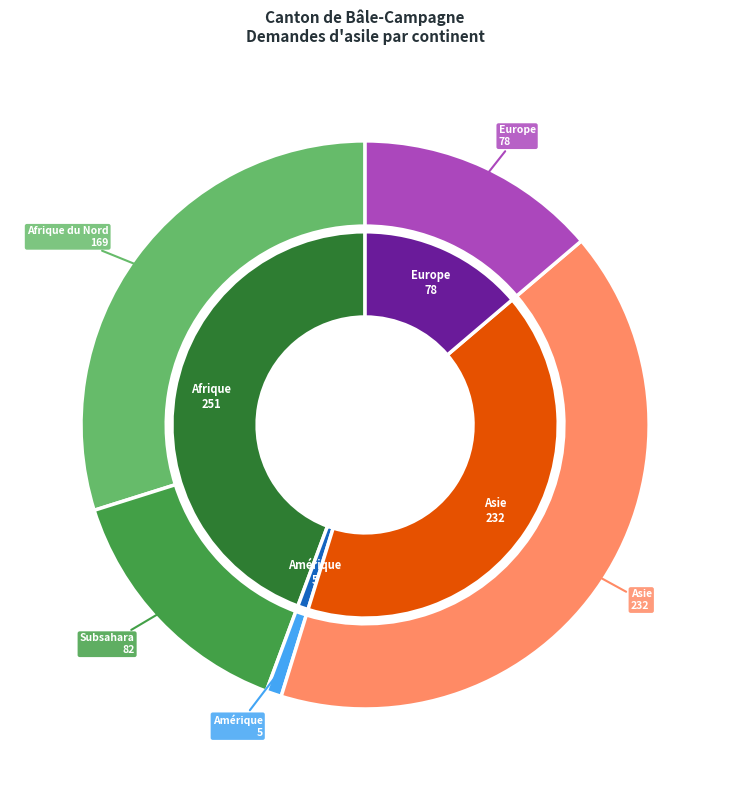

Do Asie and Amérique together represent more than half of the pie?

No